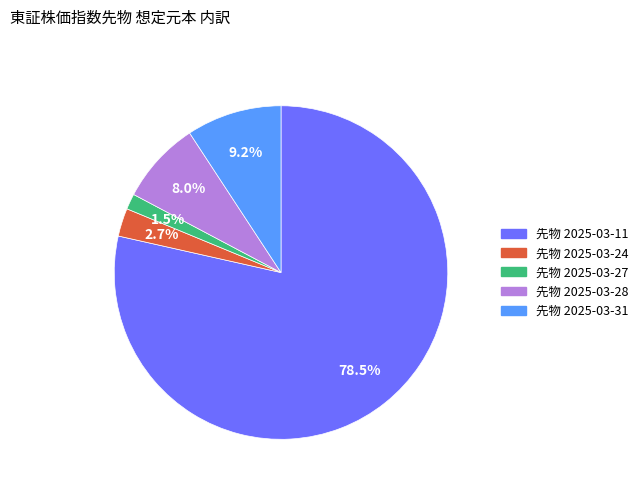

What is the largest slice in the pie chart?

先物 2025-03-11